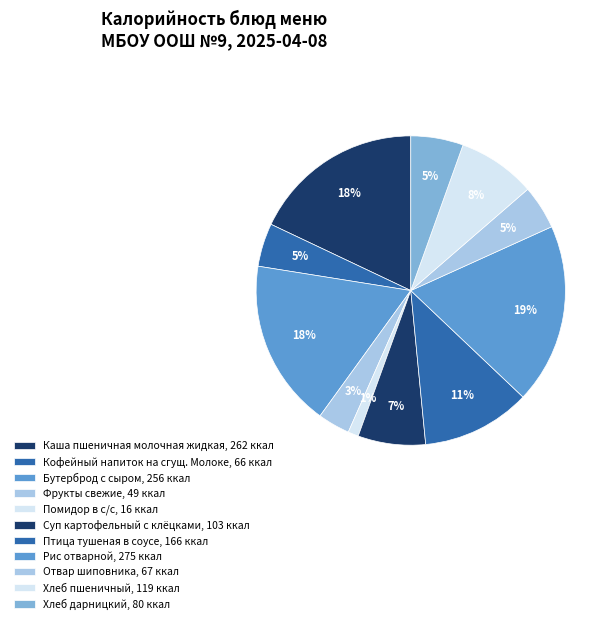

Count the number of slices in the pie.

11